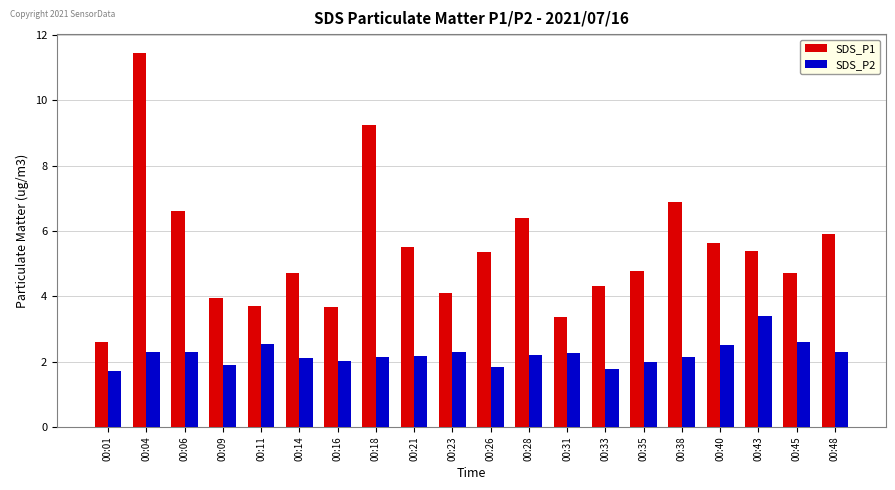

What is the difference between the highest and lowest values at 00:48?

3.6